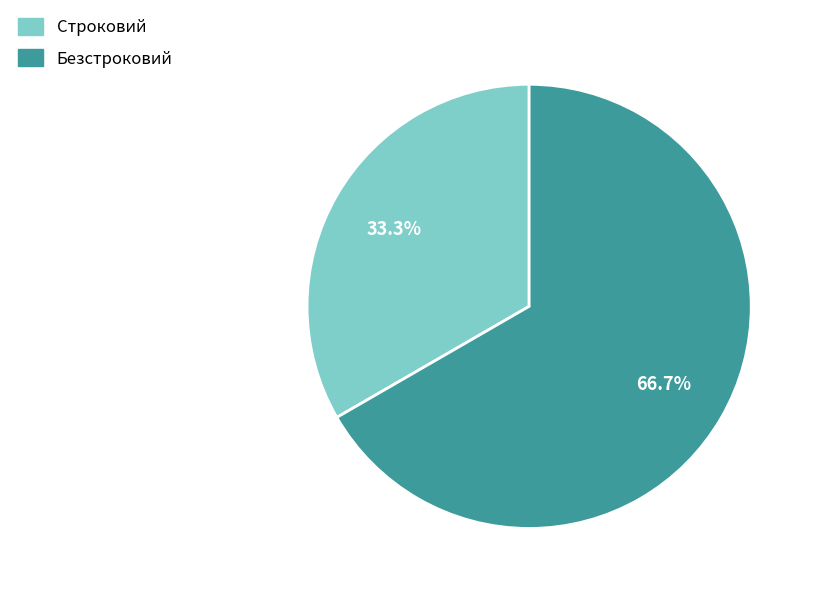

Which category has the biggest portion of the pie?

Безстроковий